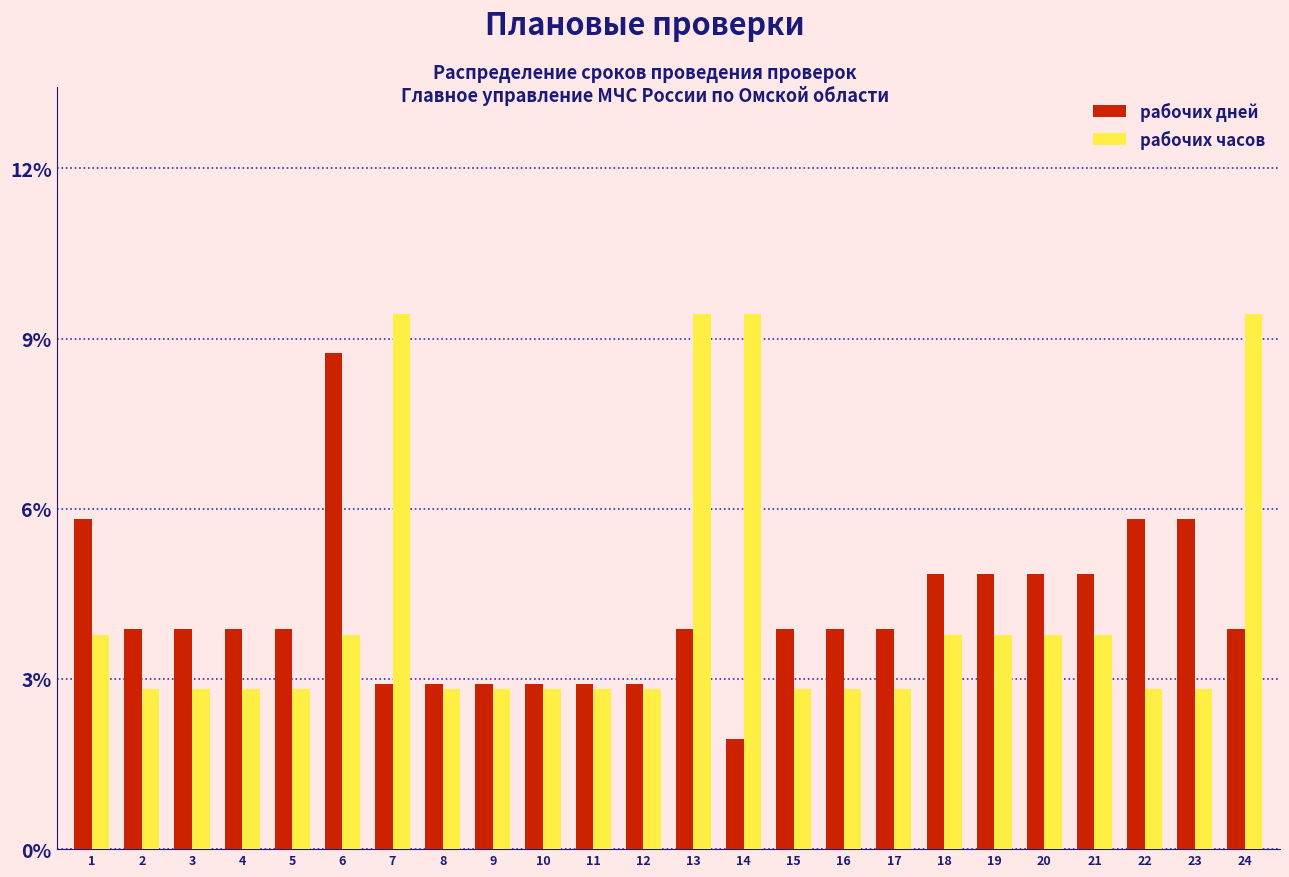

List the series in order of their peak value, lowest first.

рабочих дней, рабочих часов